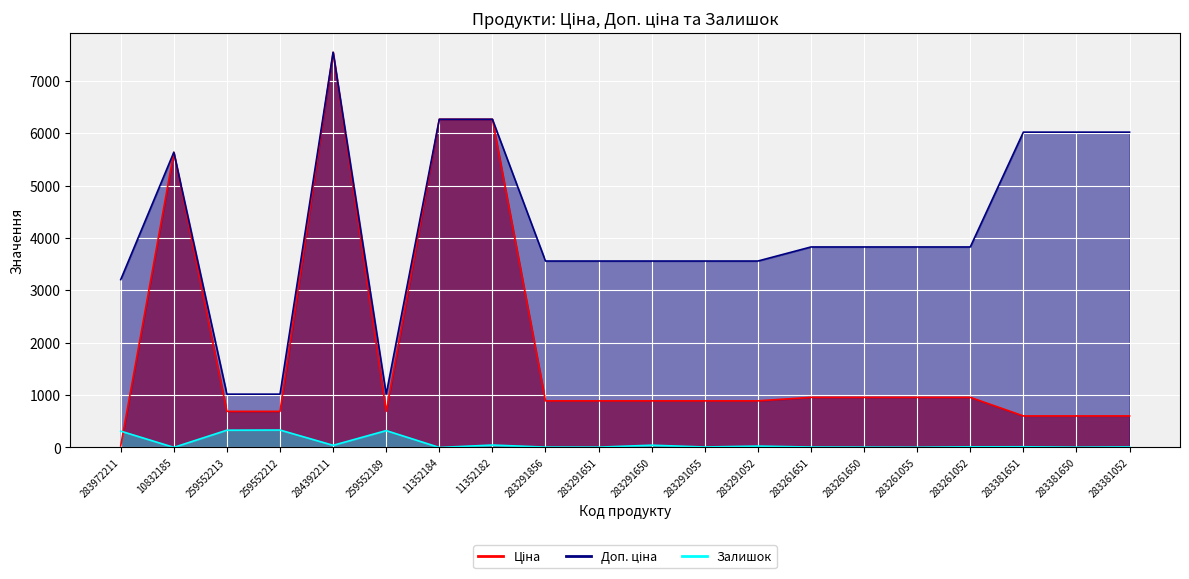

What is the spread (max minus min) of values at 283291856?

3552.7